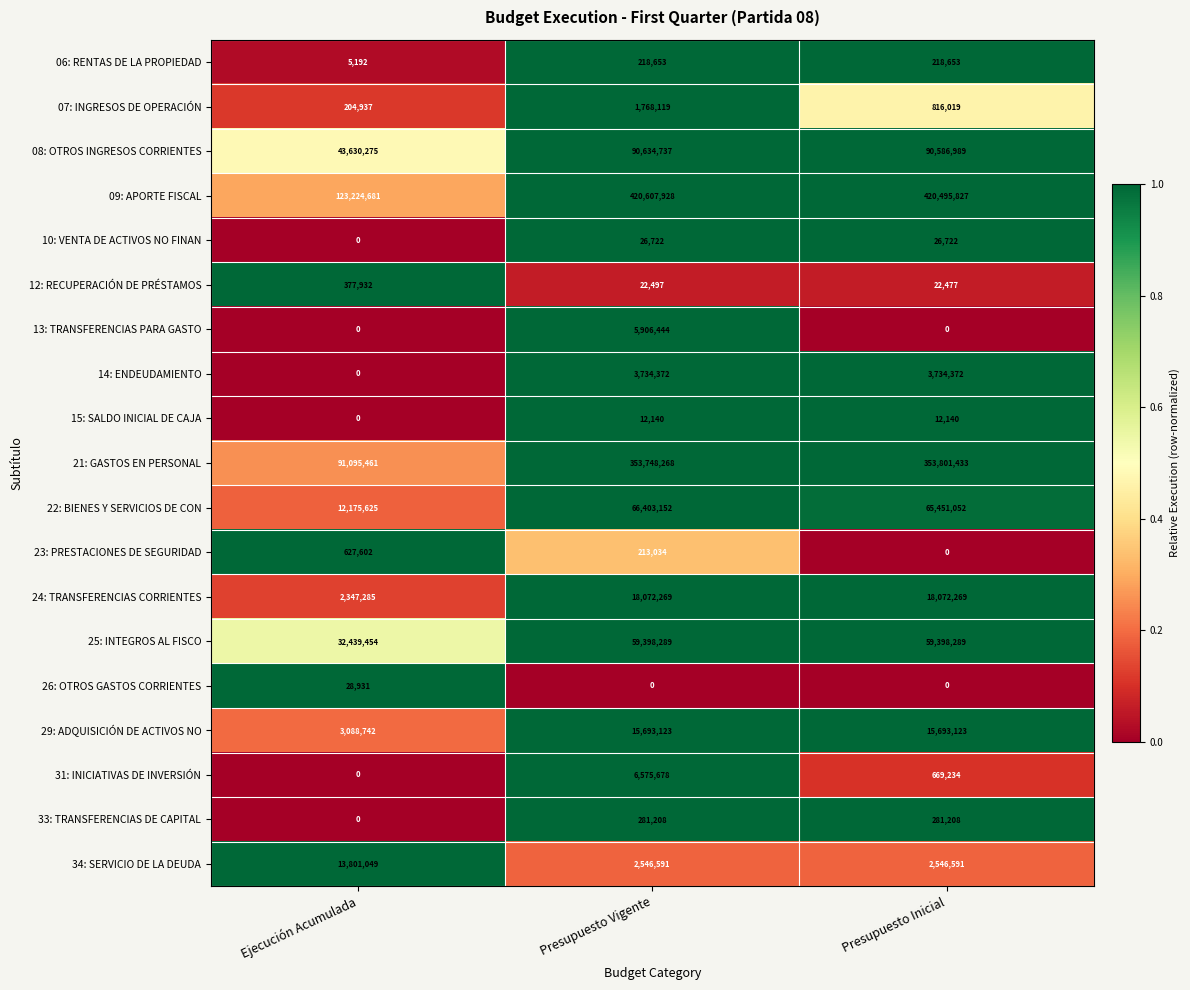

What is the difference between the highest and lowest values at Presupuesto Vigente?

420607928